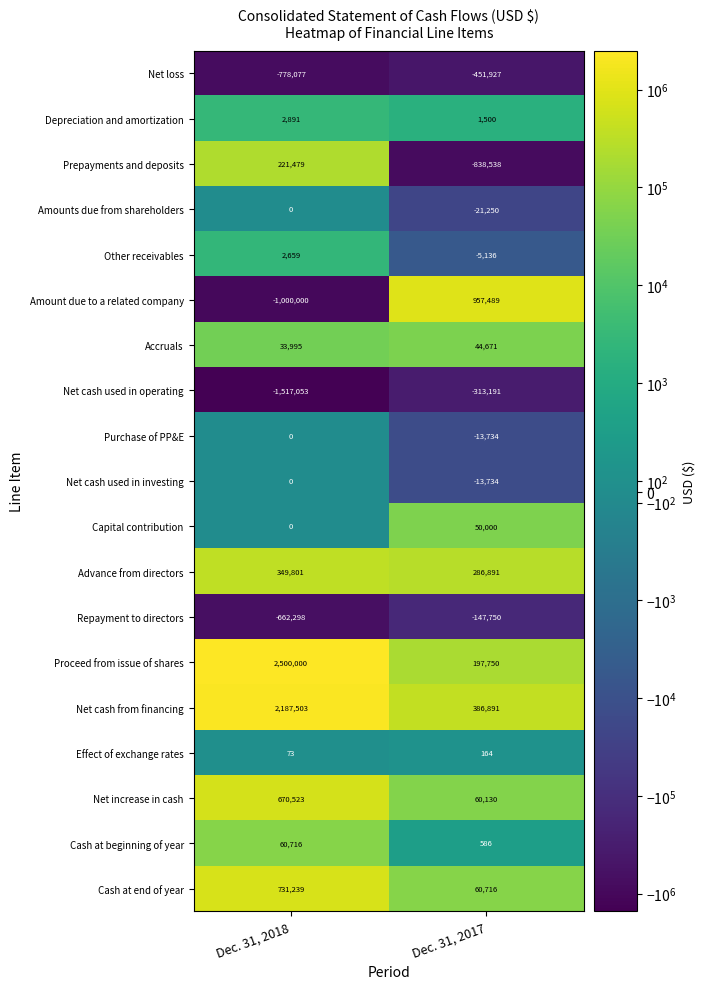

Where is Purchase of PP&E nearest to the value -6867?

Dec. 31, 2018